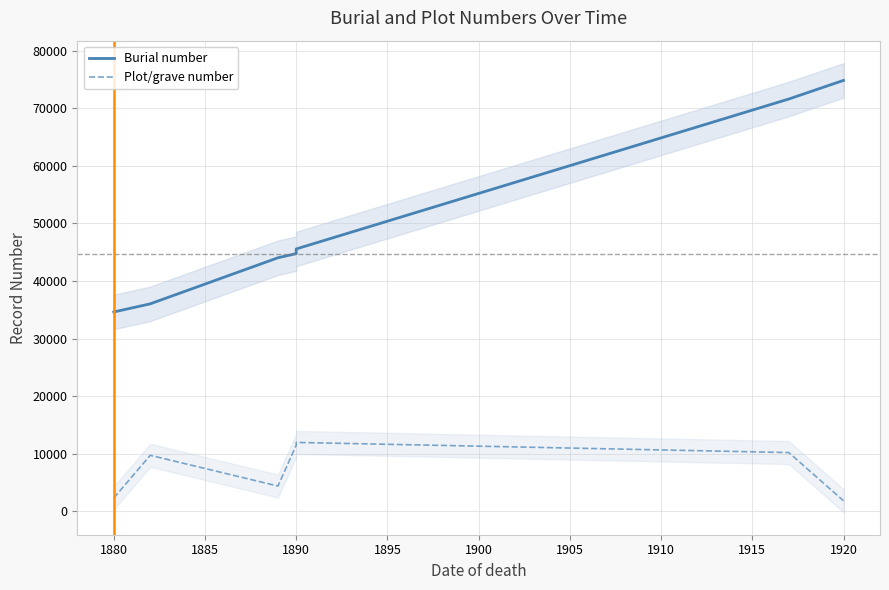

Reading left to right, what are all the values shown in this chart?

Burial number: 34626	36043	44045	44764	45575	71620	74856
Plot/grave number: 2302	9730	4389	11466	11968	10208	1835